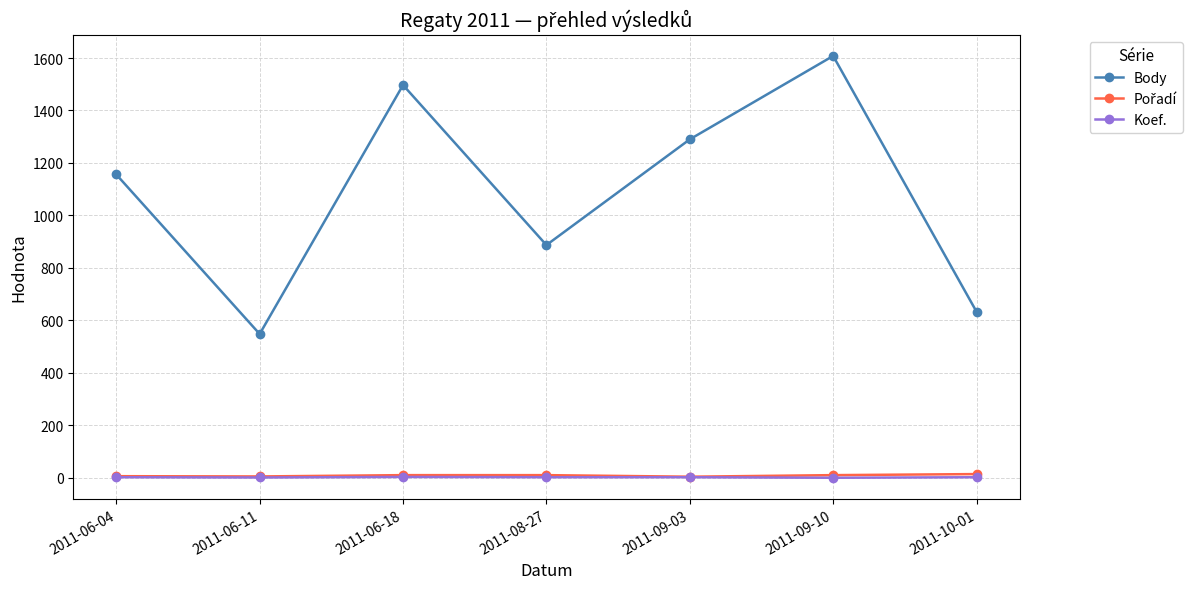

Count the number of data series in this chart.

3